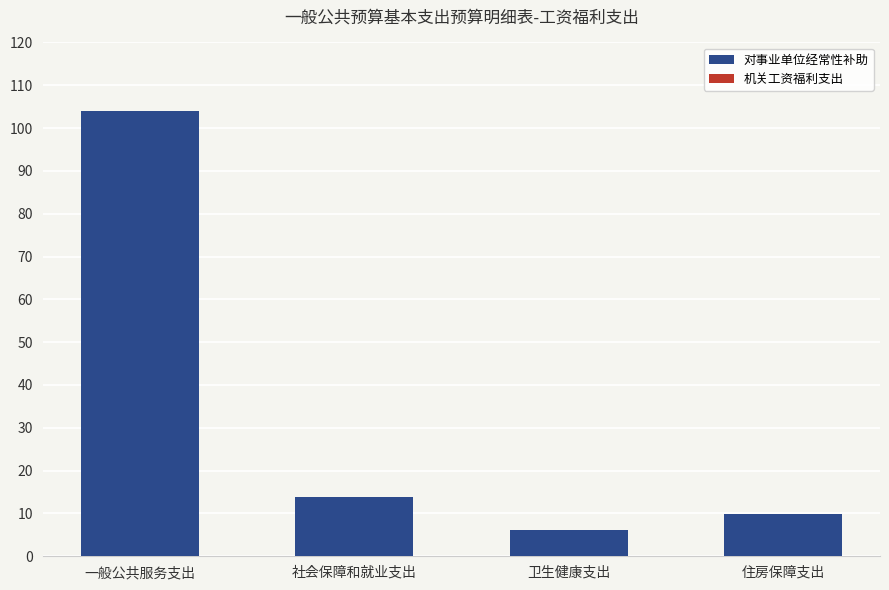

Which label corresponds to the smallest value in the chart?

卫生健康支出